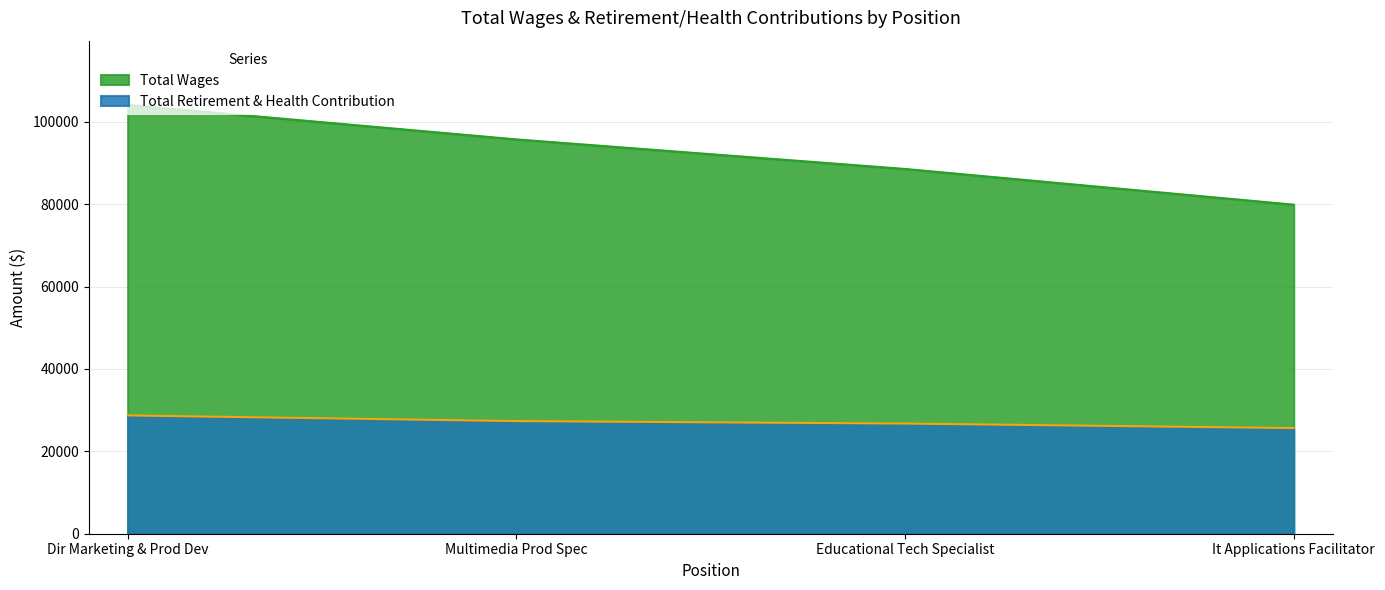

At It Applications Facilitator, list the series in order from largest to smallest.

Total Wages, Total Retirement & Health Contribution